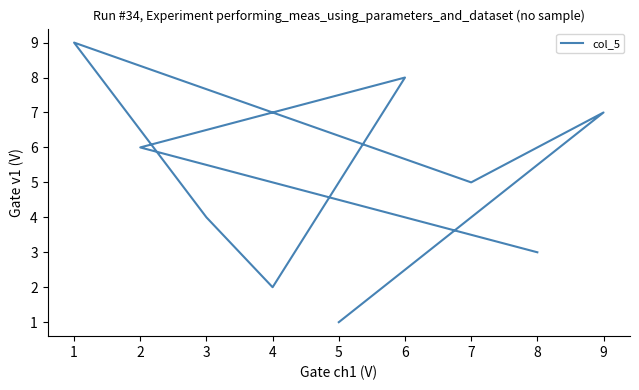

What is the difference between the second highest and minimum values?

7